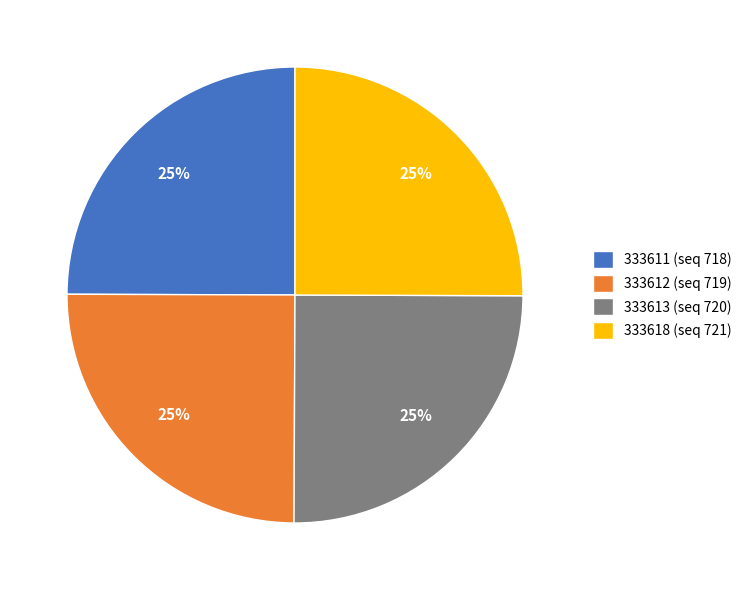

Approximately how many times larger is the value at 333611 (seq 718) compared to 333612 (seq 719)?

1.0